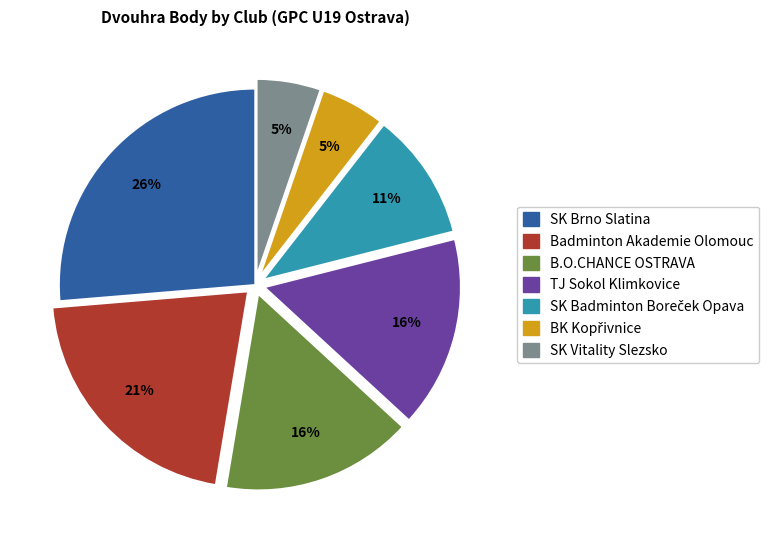

The Badminton Akademie Olomouc slice represents 27% of the pie. True or false?

False